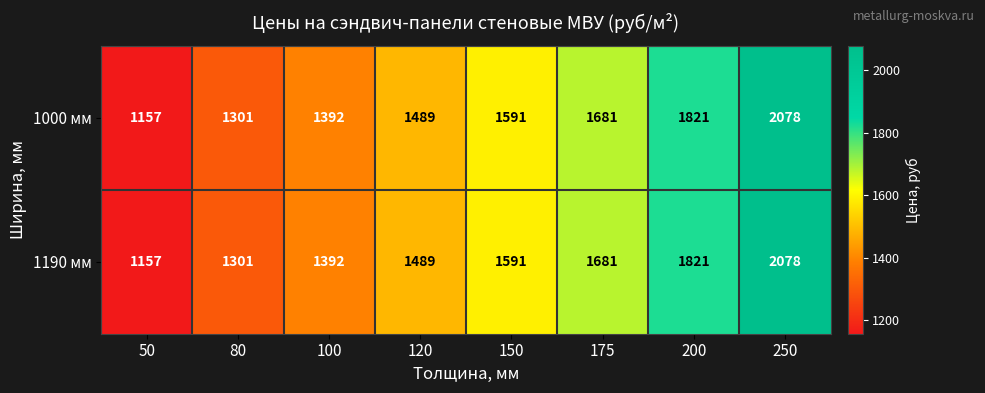

Reading left to right, extract all data points from this chart.

1000 мм: 1157	1301	1392	1489	1591	1681	1821	2078
1190 мм: 1157	1301	1392	1489	1591	1681	1821	2078